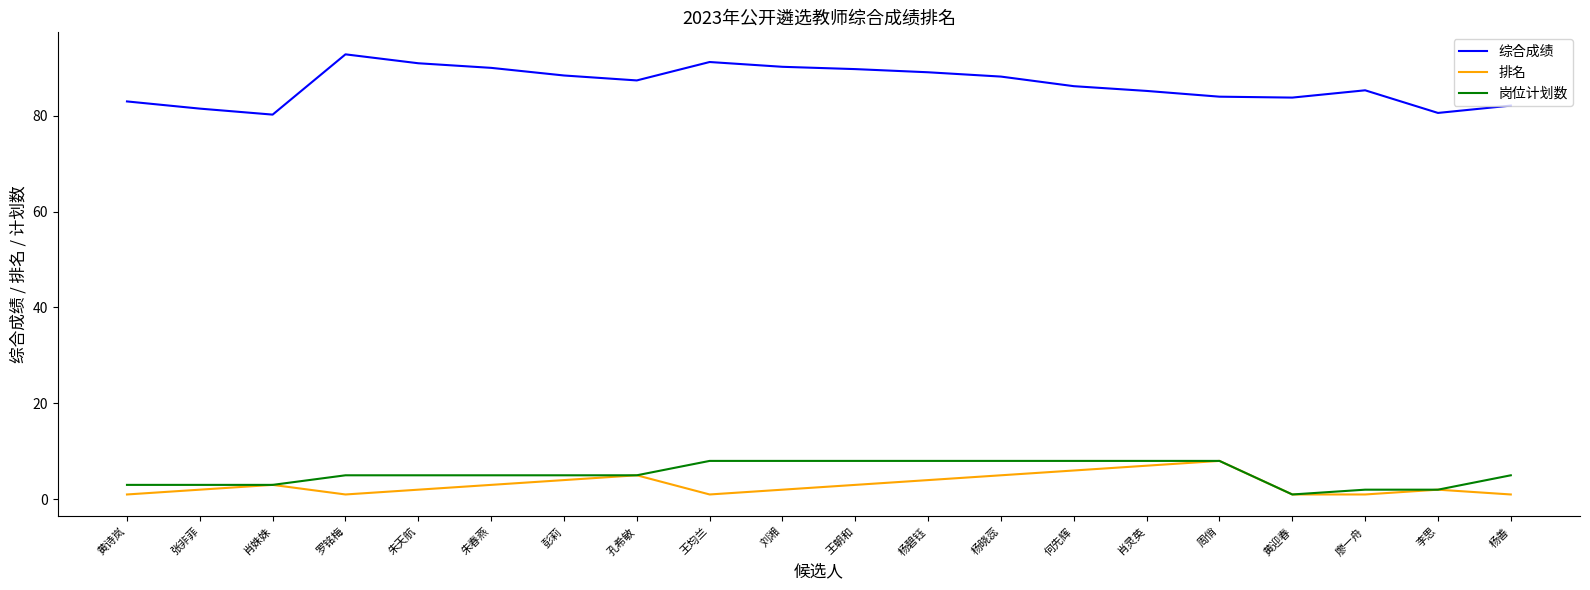

True or false: 综合成绩 and 排名 intersect in this chart.

False